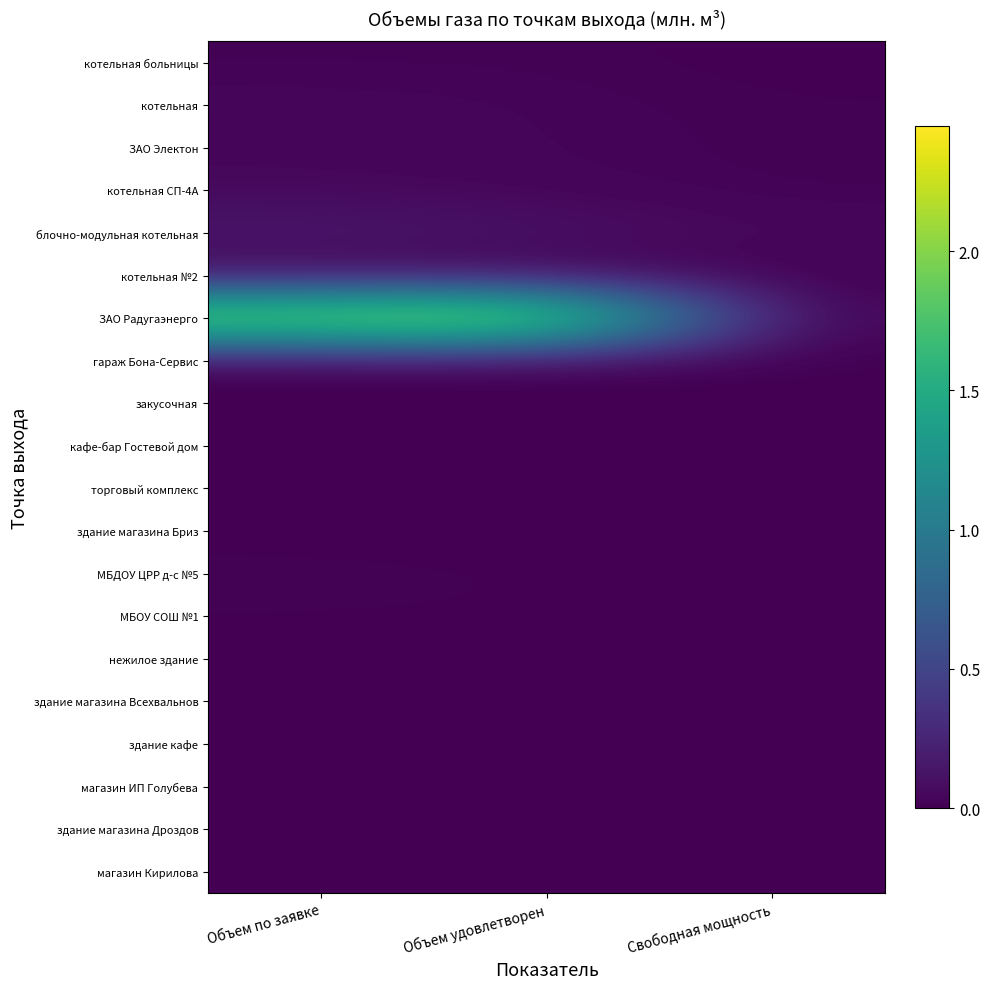

Which series has the largest total across all categories?

ЗАО Радугаэнерго